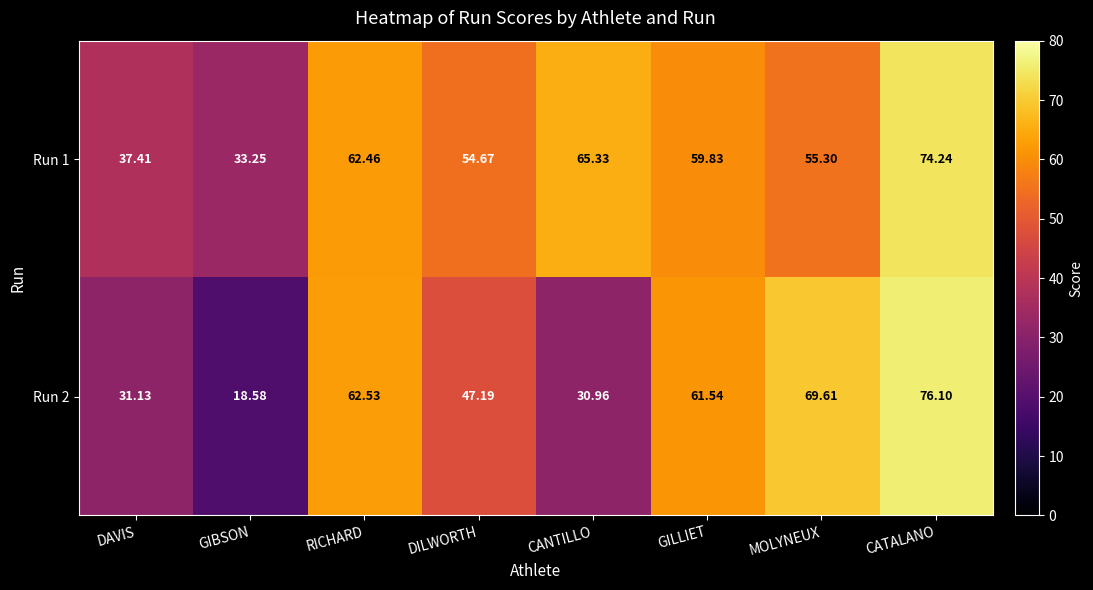

List the series in order of their overall mean, highest first.

Run 1, Run 2